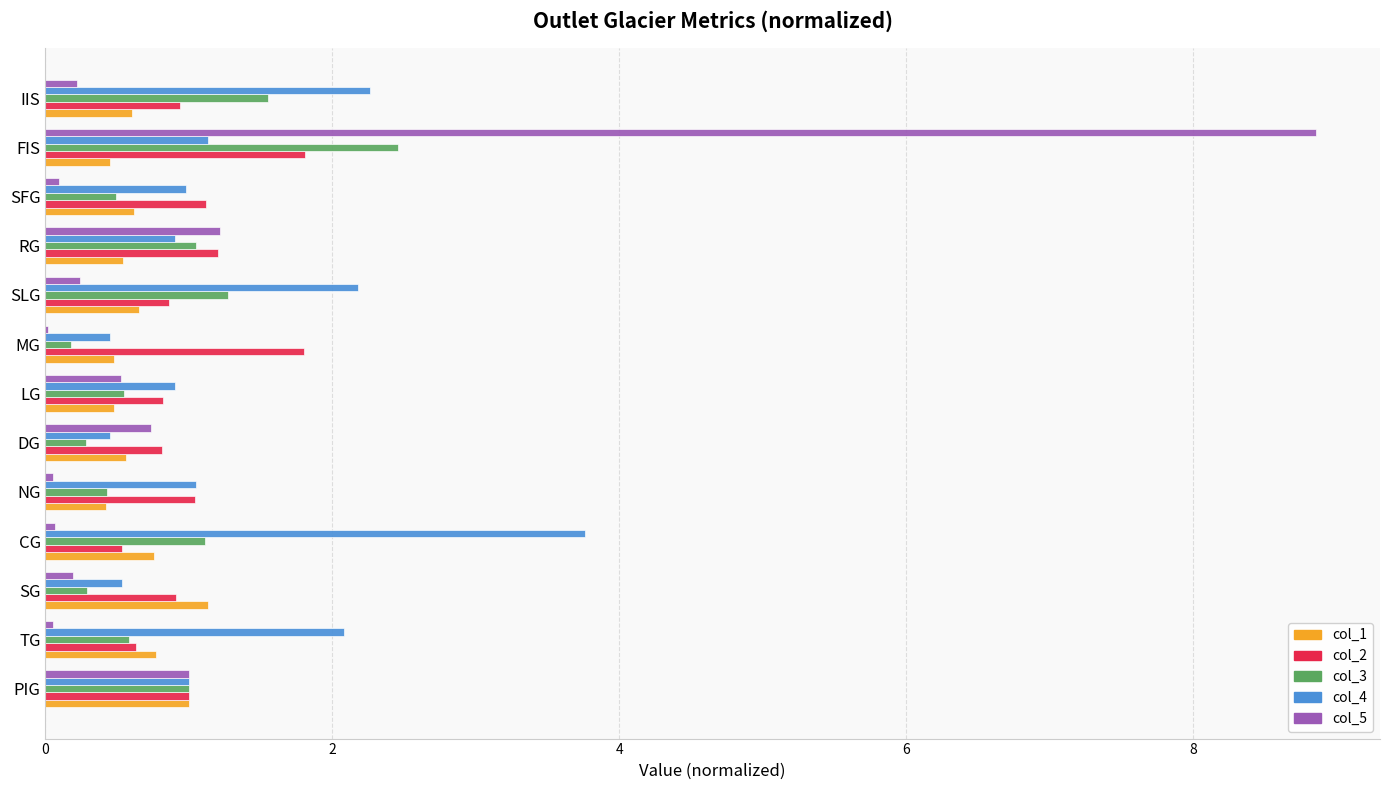

At which category does the chart reach its peak across all series?

FIS